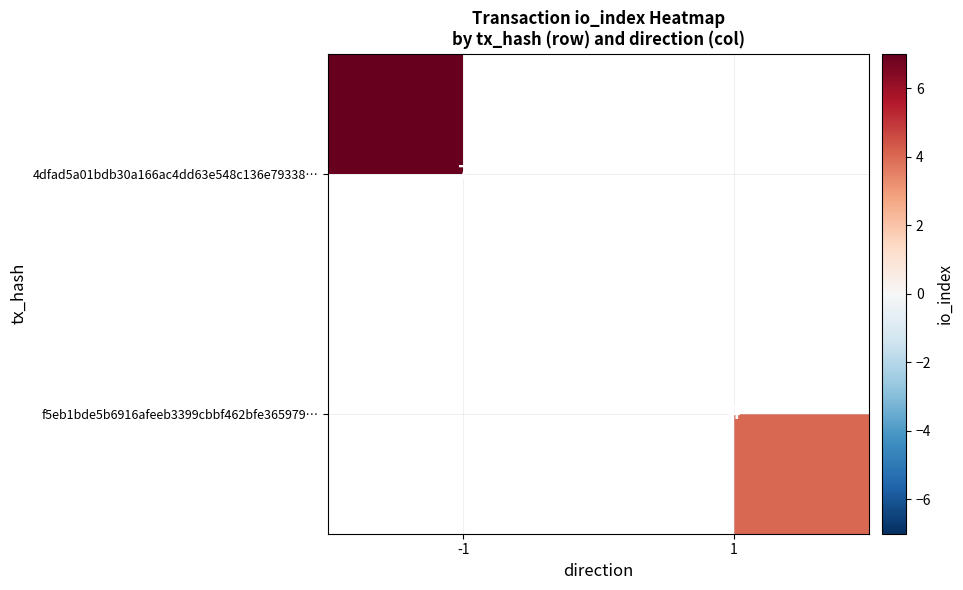

Is it true that 4dfad5a01bdb30a166ac4dd63e548c136e79338… equals 11 at -1?

False